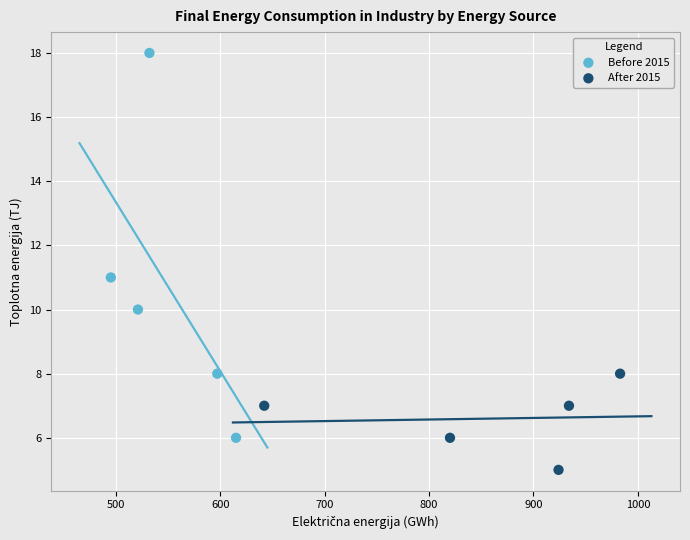

What are all the series names shown in the legend?

Before 2015, After 2015